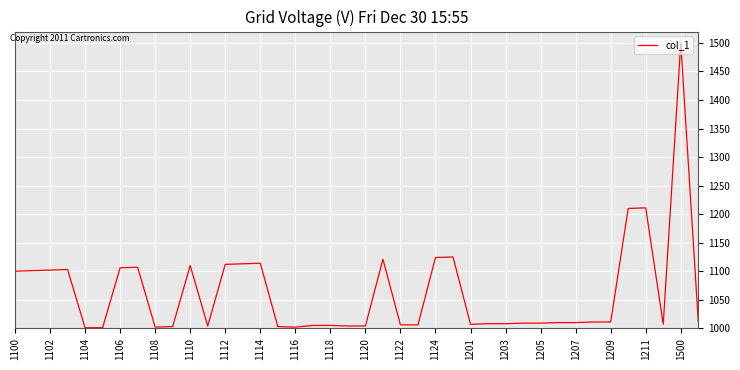

What is the maximum value shown in the chart?

1500